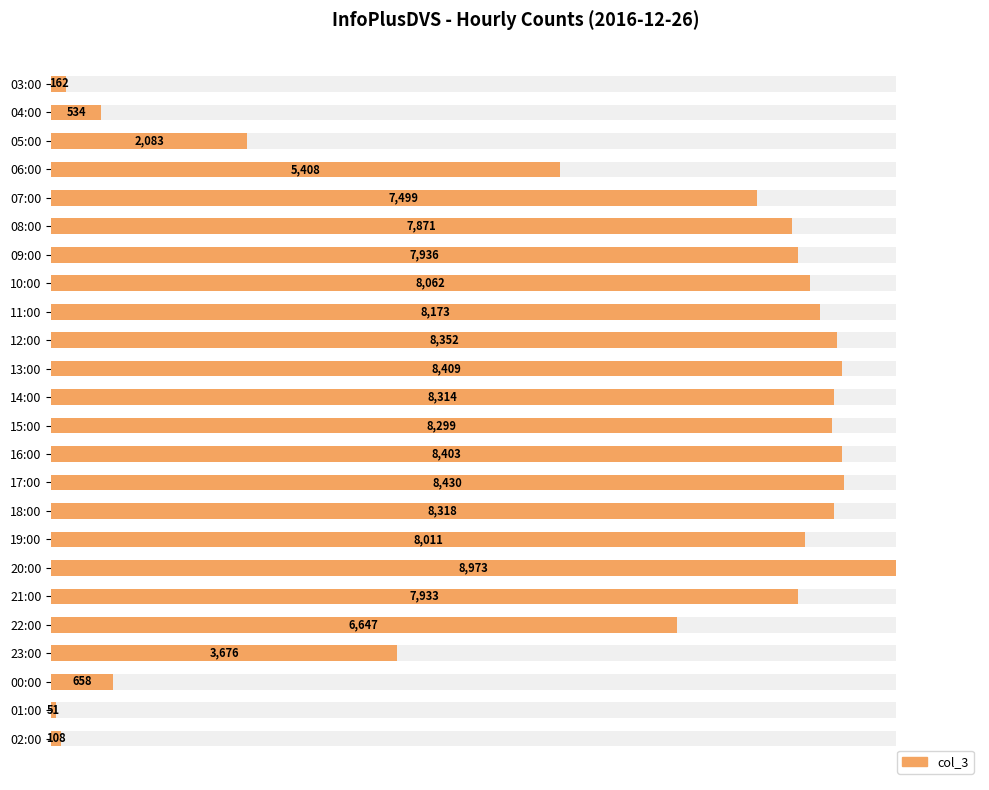

Does the chart contain any negative values?

No